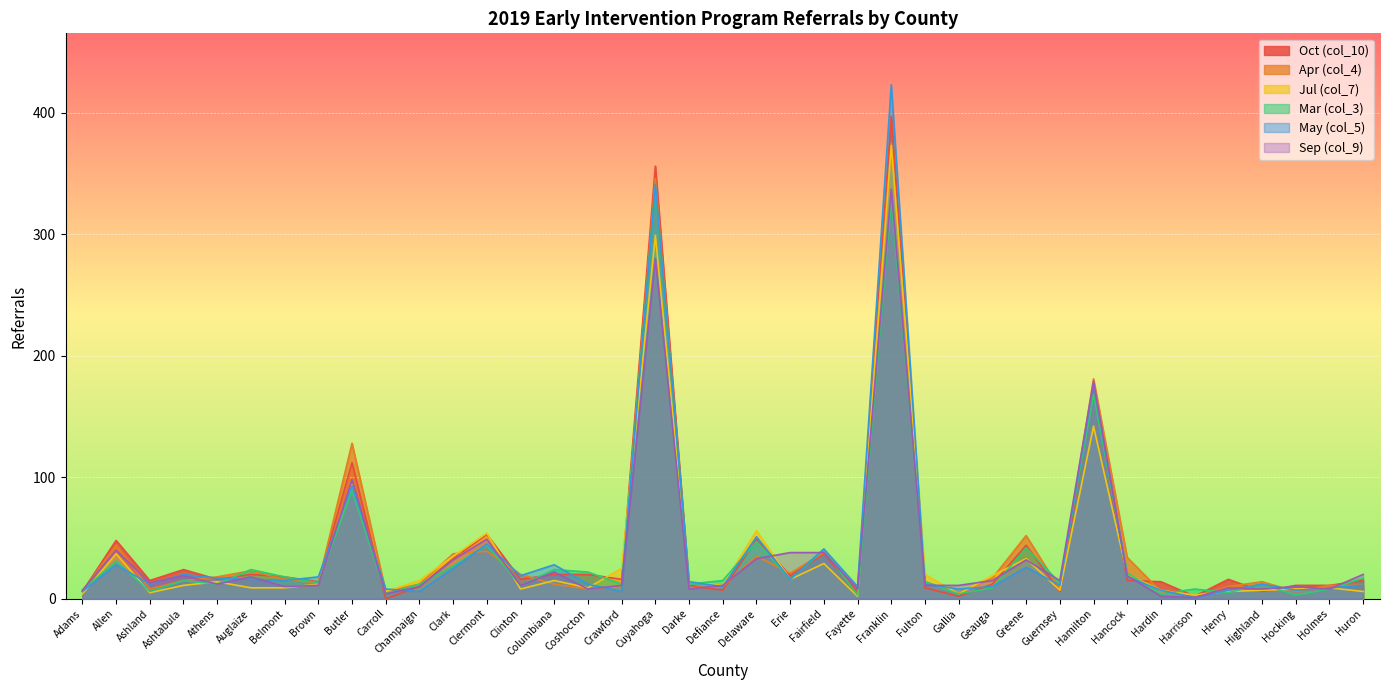

At which category does Apr (col_4) reach its first local peak?

Allen